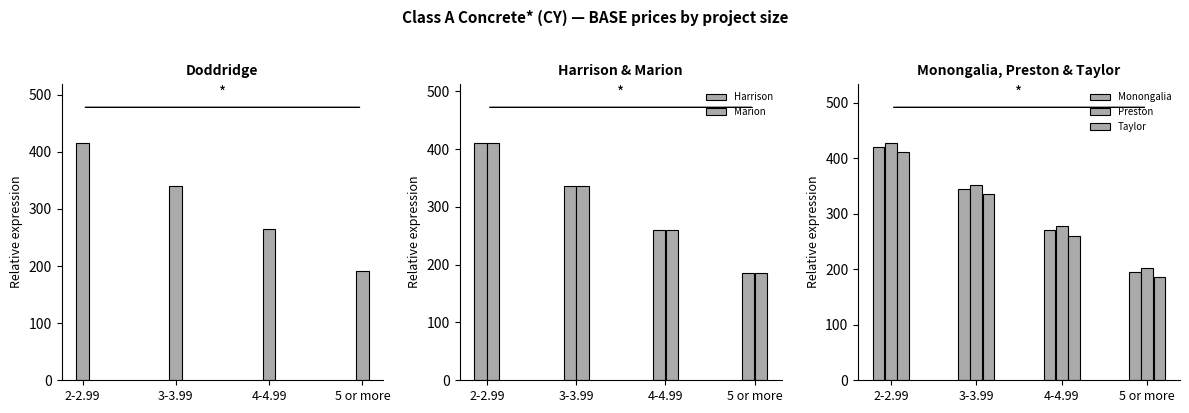

Is it true that Marion equals 185.8 at 5 or more?

True